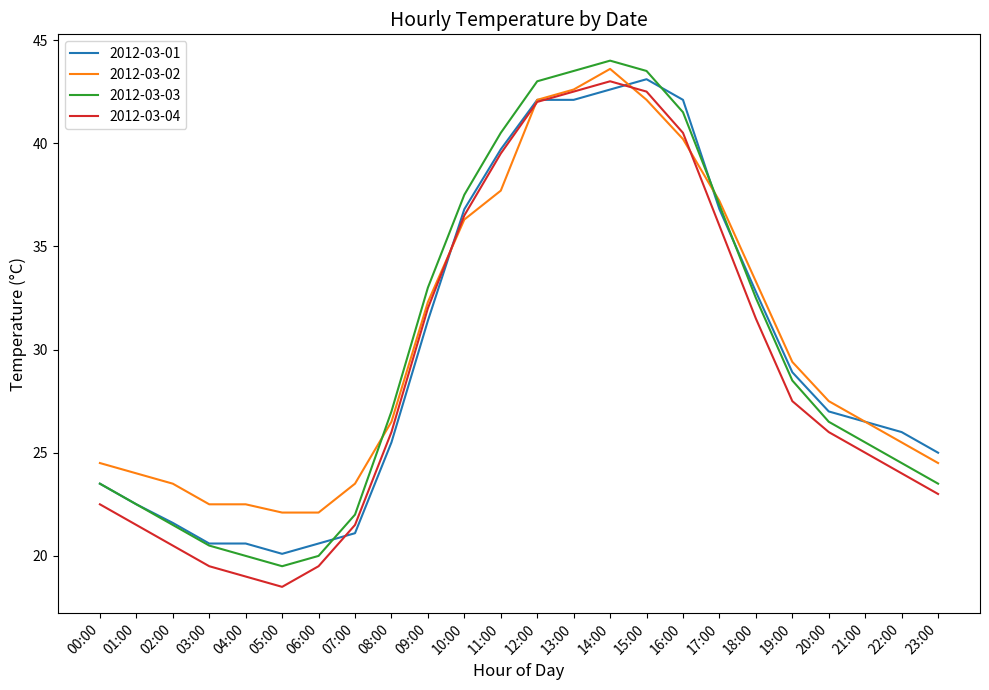

Reading right to left, extract all data points from this chart.

2012-03-01: 25.0	26.0	26.5	27.0	28.9	32.8	36.8	42.1	43.1	42.6	42.1	42.1	39.7	36.8	31.4	25.5	21.1	20.6	20.1	20.6	20.6	21.6	22.5	23.5
2012-03-02: 24.5	25.5	26.5	27.5	29.4	33.3	37.2	40.2	42.1	43.6	42.6	42.1	37.7	36.3	32.3	26.5	23.5	22.1	22.1	22.5	22.5	23.5	24.0	24.5
2012-03-03: 23.5	24.5	25.5	26.5	28.5	32.5	37.0	41.5	43.5	44.0	43.5	43.0	40.5	37.5	33.0	27.0	22.0	20.0	19.5	20.0	20.5	21.5	22.5	23.5
2012-03-04: 23.0	24.0	25.0	26.0	27.5	31.5	36.0	40.5	42.5	43.0	42.5	42.0	39.5	36.5	32.0	26.0	21.5	19.5	18.5	19.0	19.5	20.5	21.5	22.5